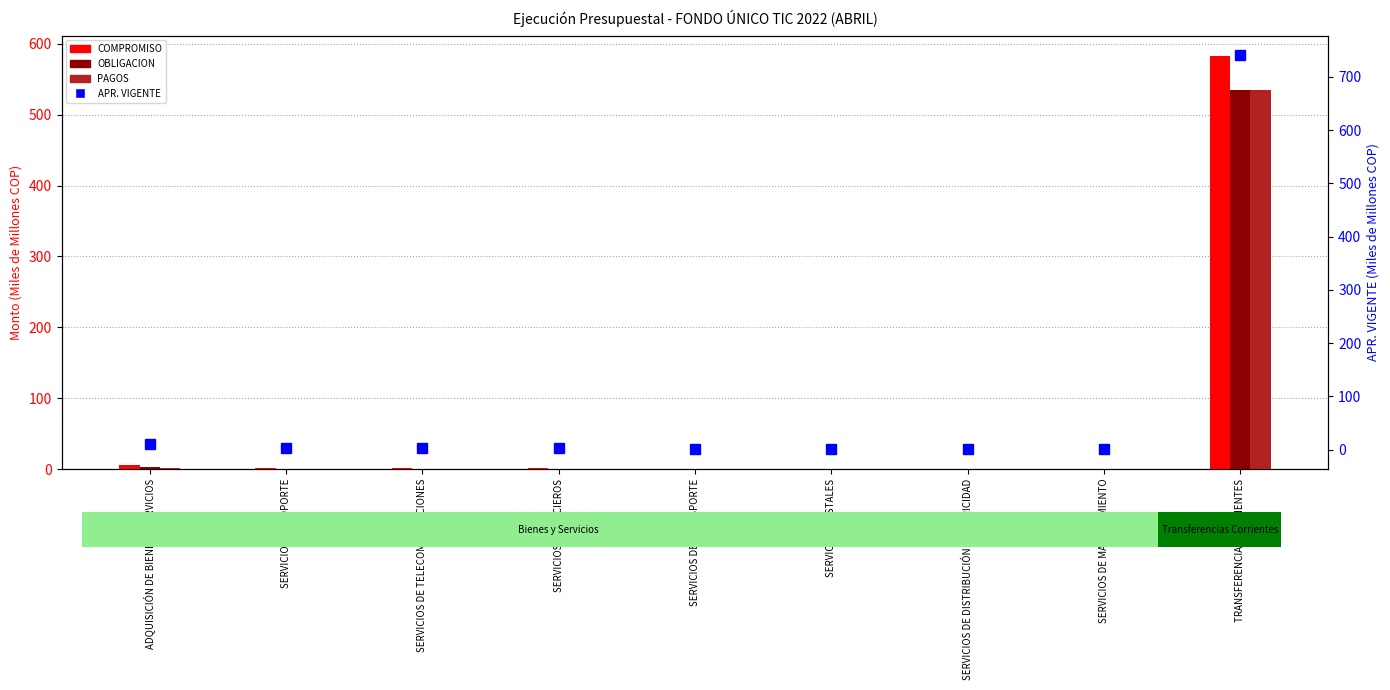

Is it true that OBLIGACION equals 0.1 at SERVICIOS DE DISTRIBUCIÓN ELECTRICIDAD?

True